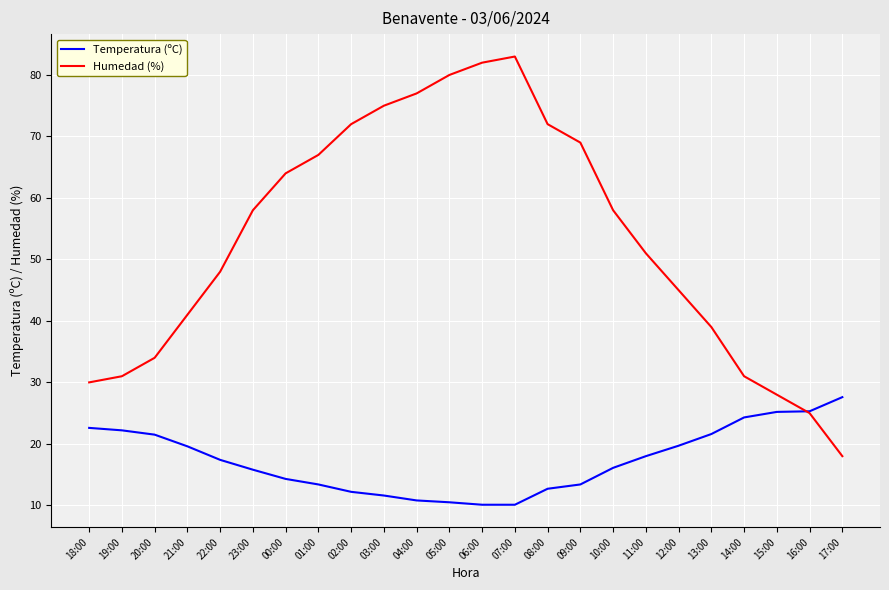

What is the total value across all series at 20:00?

55.5